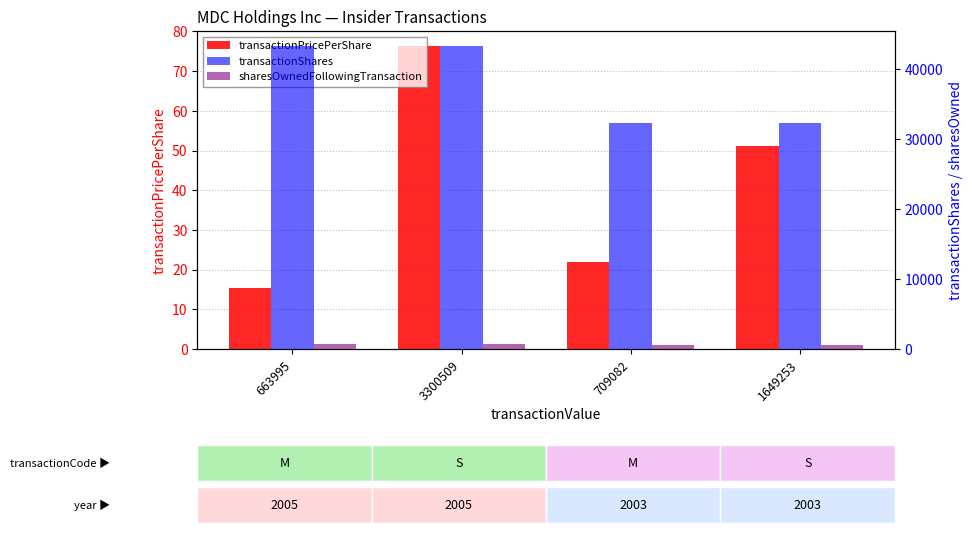

What is the label of the 1st bar from the right?

1649253